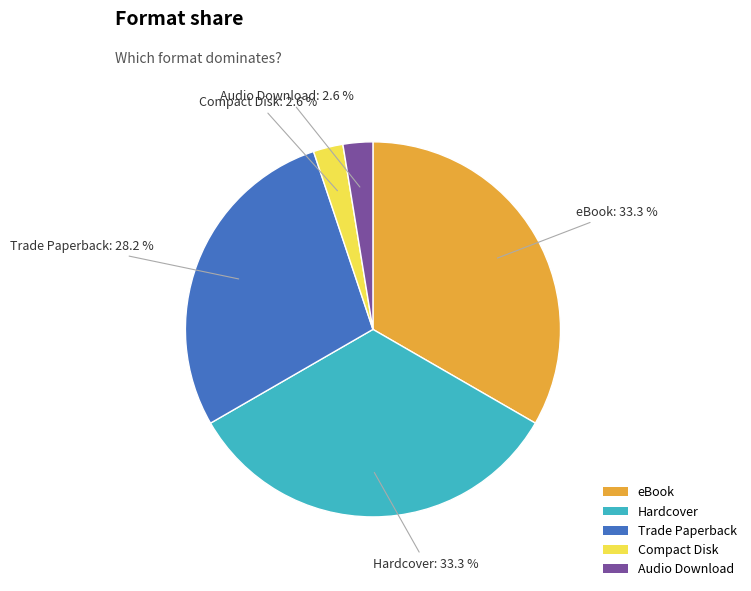

Count the number of slices in the pie.

5